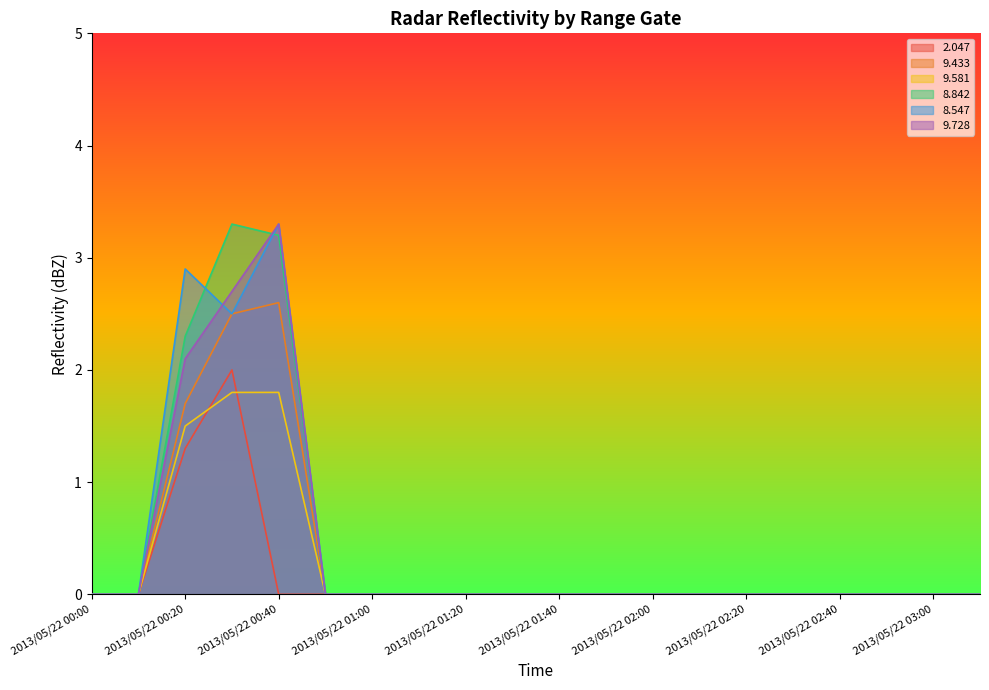

Which category has the highest value across all series?

2013/05/22 00:40